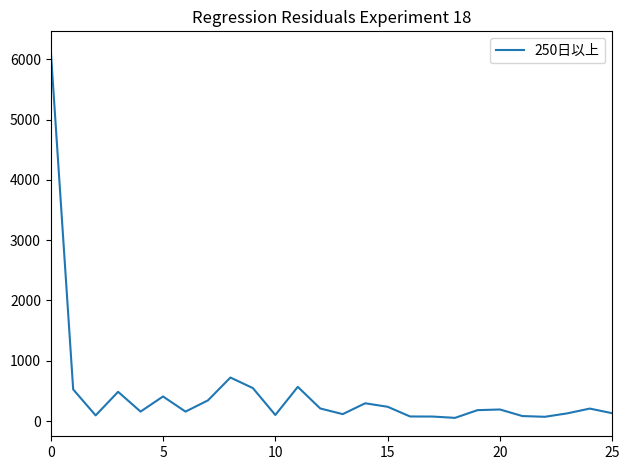

What is the greatest value displayed?

6158